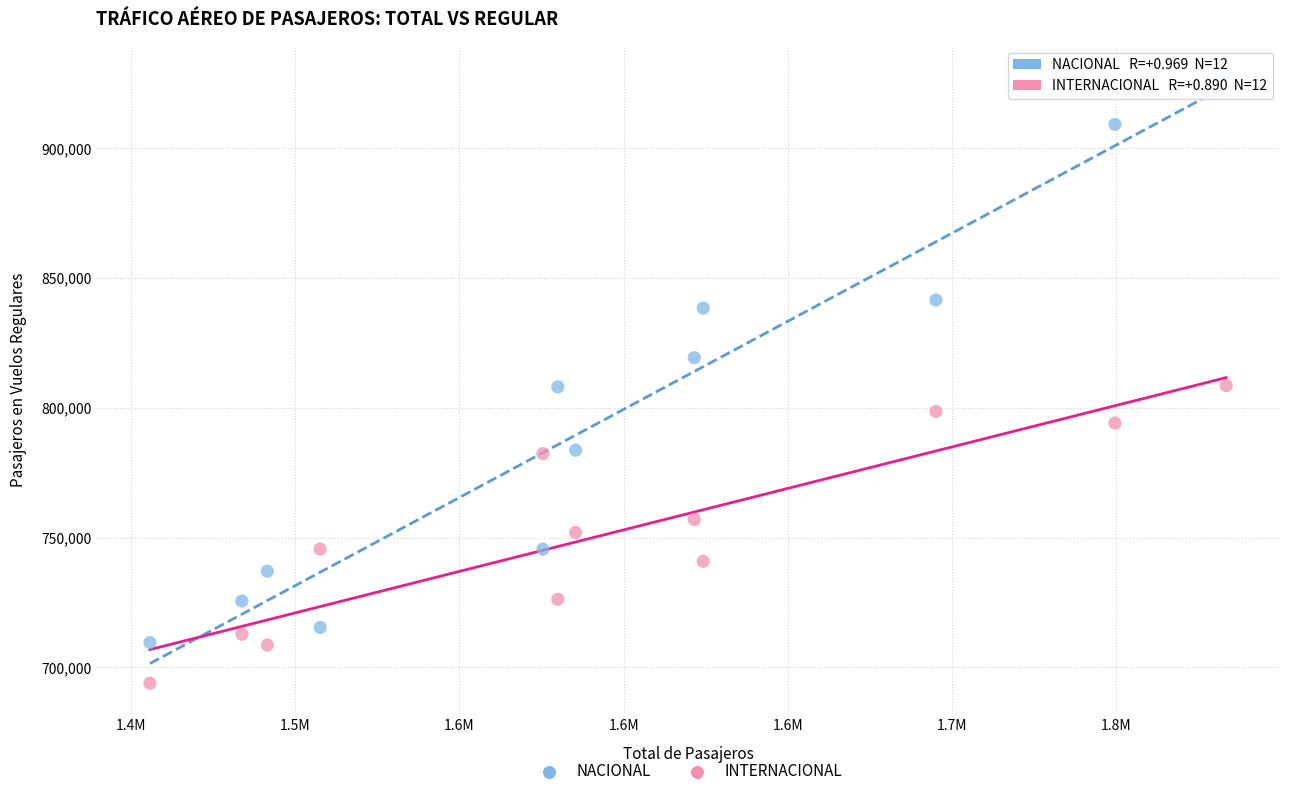

What are all the series names shown in the legend?

NACIONAL, INTERNACIONAL